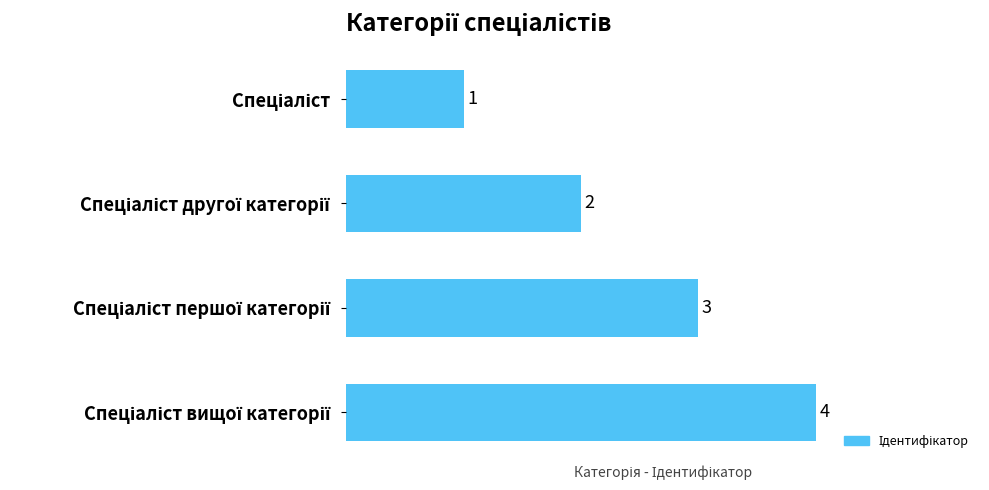

What is the difference between the maximum and second lowest values?

2